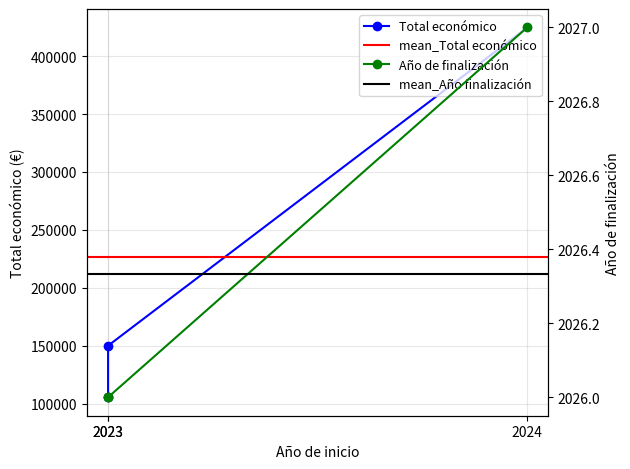

Which has a higher value, 2023 or 2023?

2023